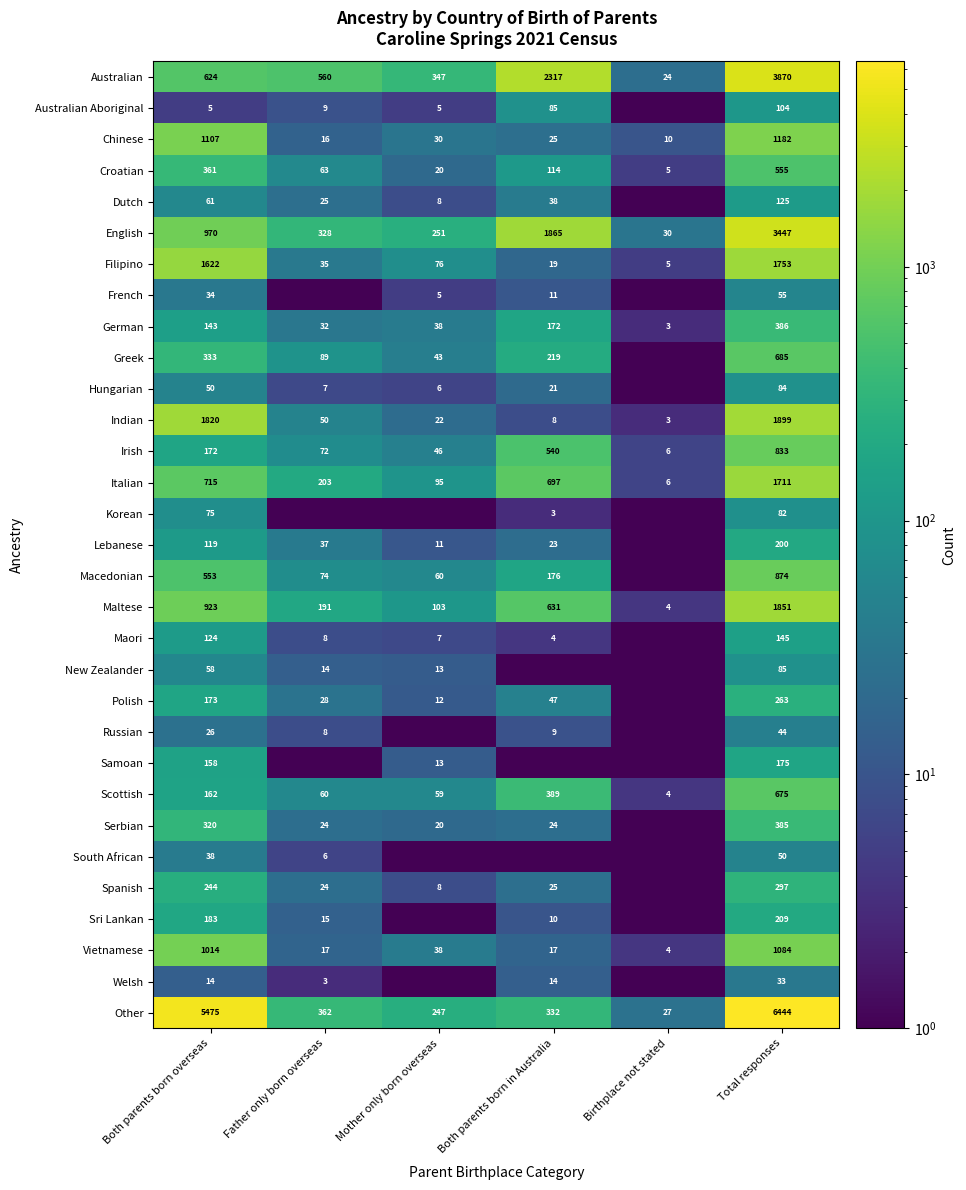

What is the sum of the Chinese values at Birthplace not stated and Both parents born in Australia?

35.0